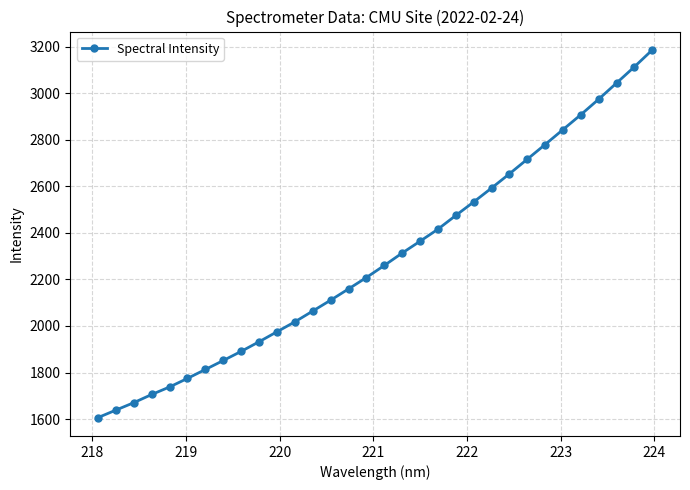

Reading left to right, extract all data points from this chart.

1606.4	1638.6	1670.5	1705.6	1738.0	1774.8	1813.1	1851.7	1891.0	1932.2	1975.1	2017.8	2064.2	2110.9	2159.2	2208.2	2260.1	2313.4	2364.1	2415.8	2475.0	2532.9	2592.6	2653.8	2716.6	2779.8	2844.0	2908.1	2974.8	3044.2	3114.0	3186.4